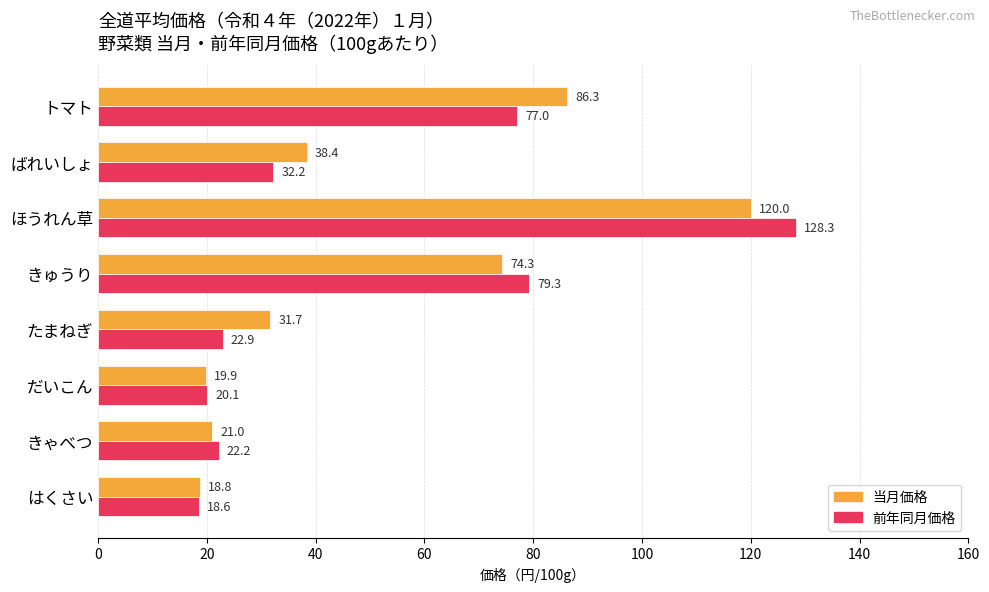

List the series in order of their peak value, lowest first.

当月価格, 前年同月価格